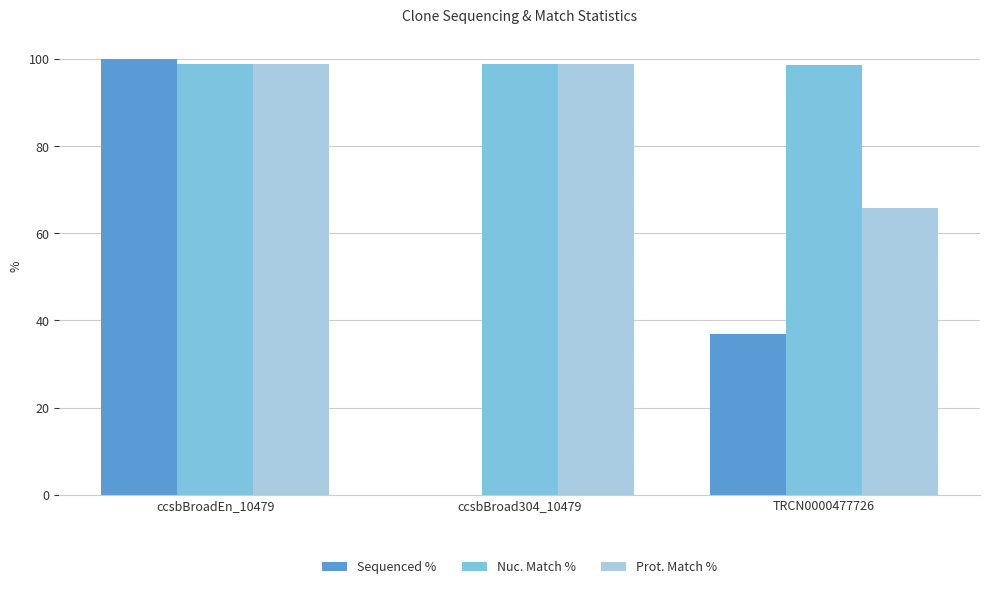

Which series has the largest total across all categories?

Nuc. Match %